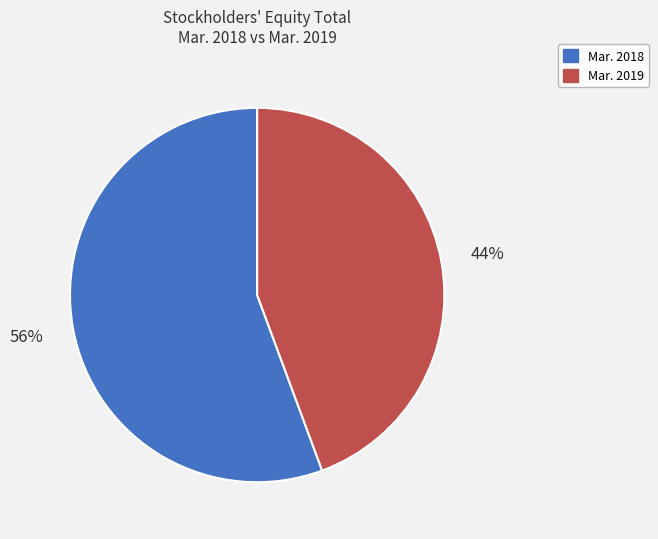

How many slices are in this pie chart?

2